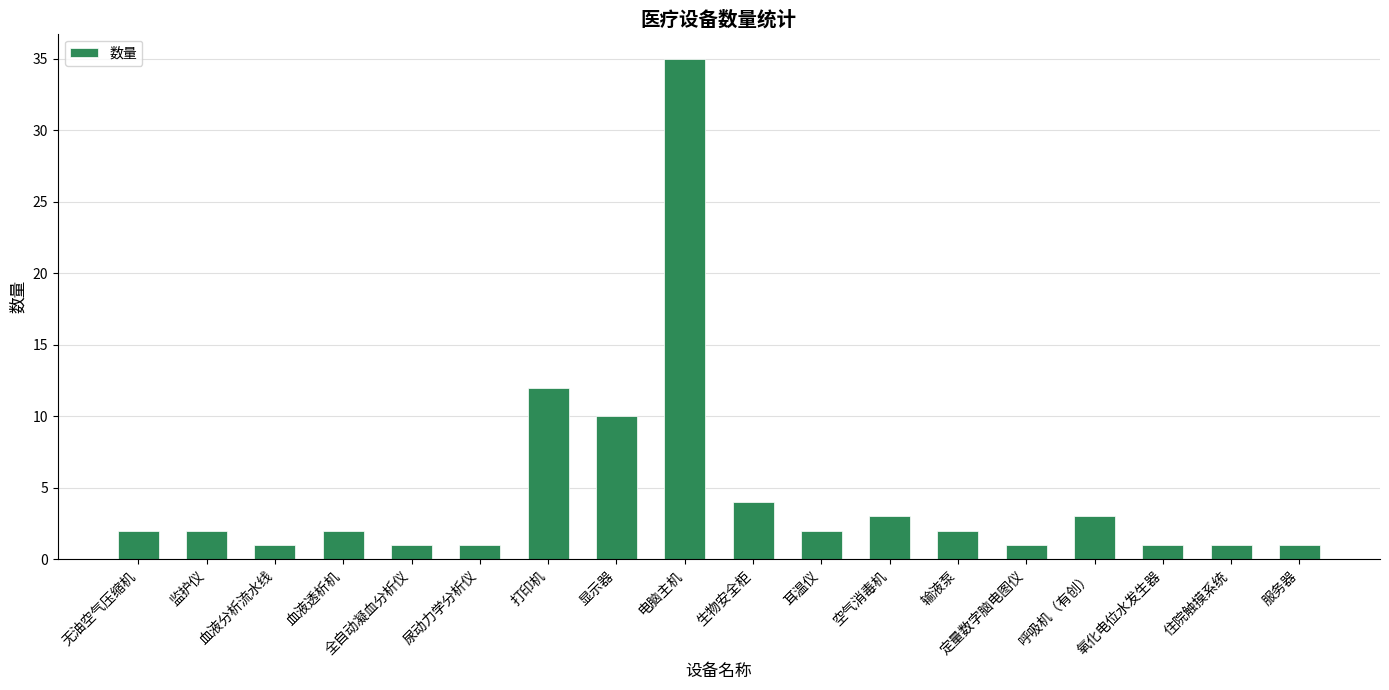

Reading left to right, list all the values displayed in this chart.

2	2	1	2	1	1	12	10	35	4	2	3	2	1	3	1	1	1